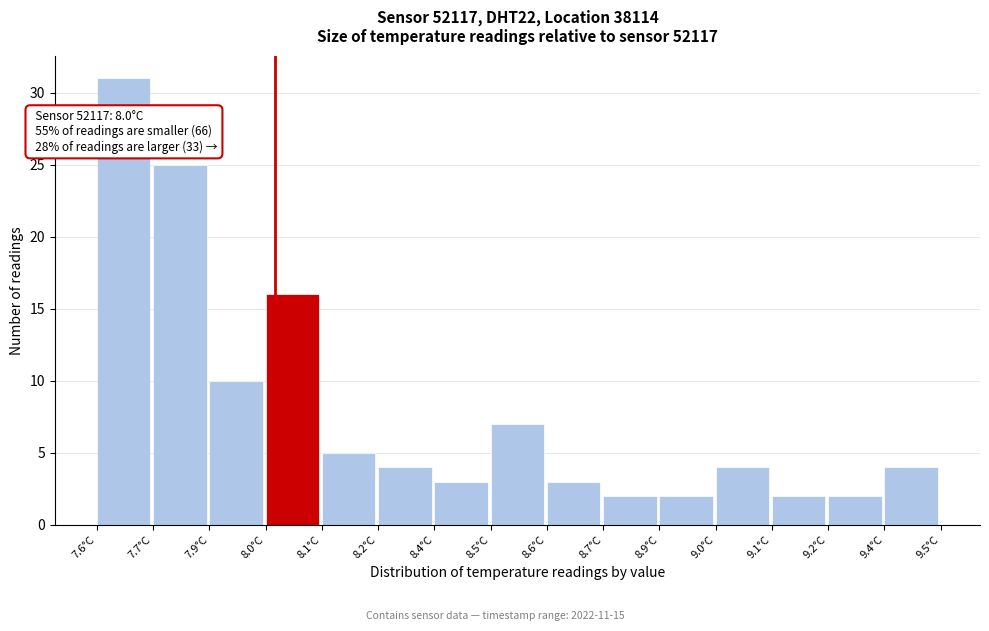

Reading left to right, list all the values displayed in this chart.

7.6°C=31	7.7°C=25	7.9°C=10	8.0°C=16	8.1°C=5	8.2°C=4	8.4°C=3	8.5°C=7	8.6°C=3	8.7°C=2	8.9°C=2	9.0°C=4	9.1°C=2	9.2°C=2	9.4°C=4